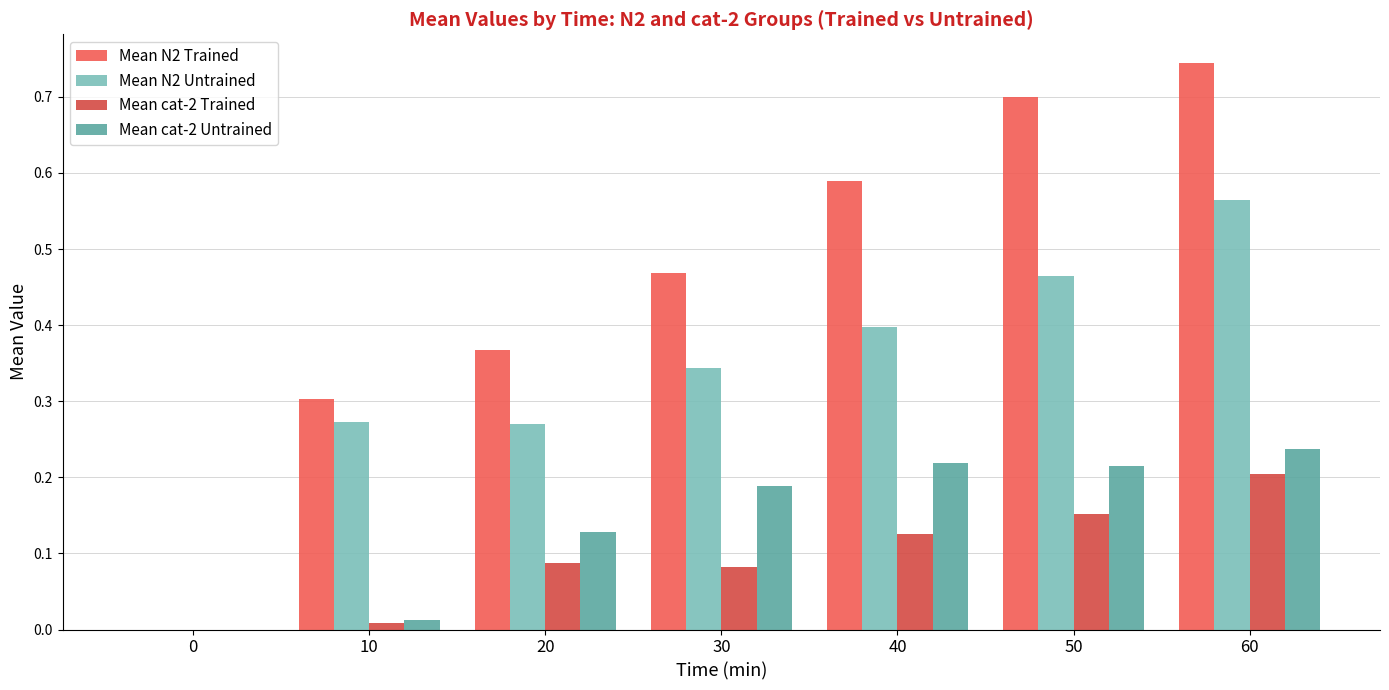

What is the sum of the Mean cat-2 Untrained values at 20 and 50?

0.3